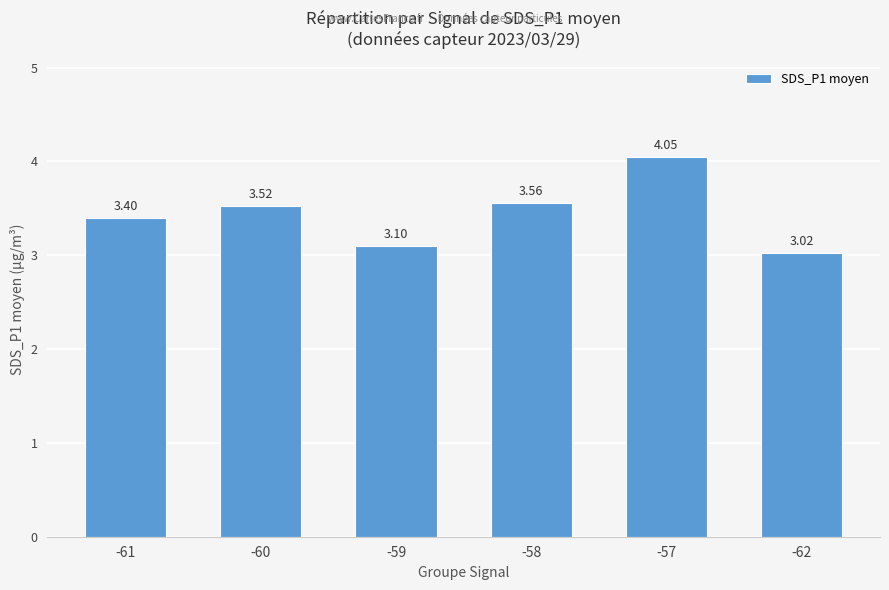

Approximately how many times larger is the value at -62 compared to -61?

0.9